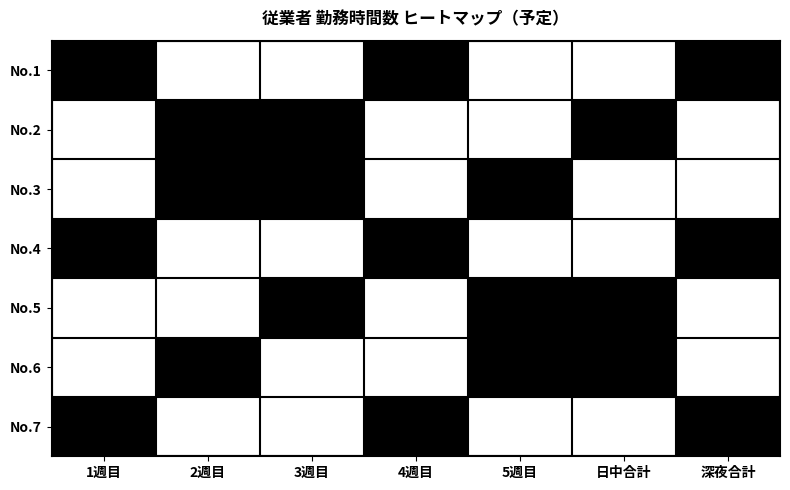

At which category is the sum across all series the highest?

1週目